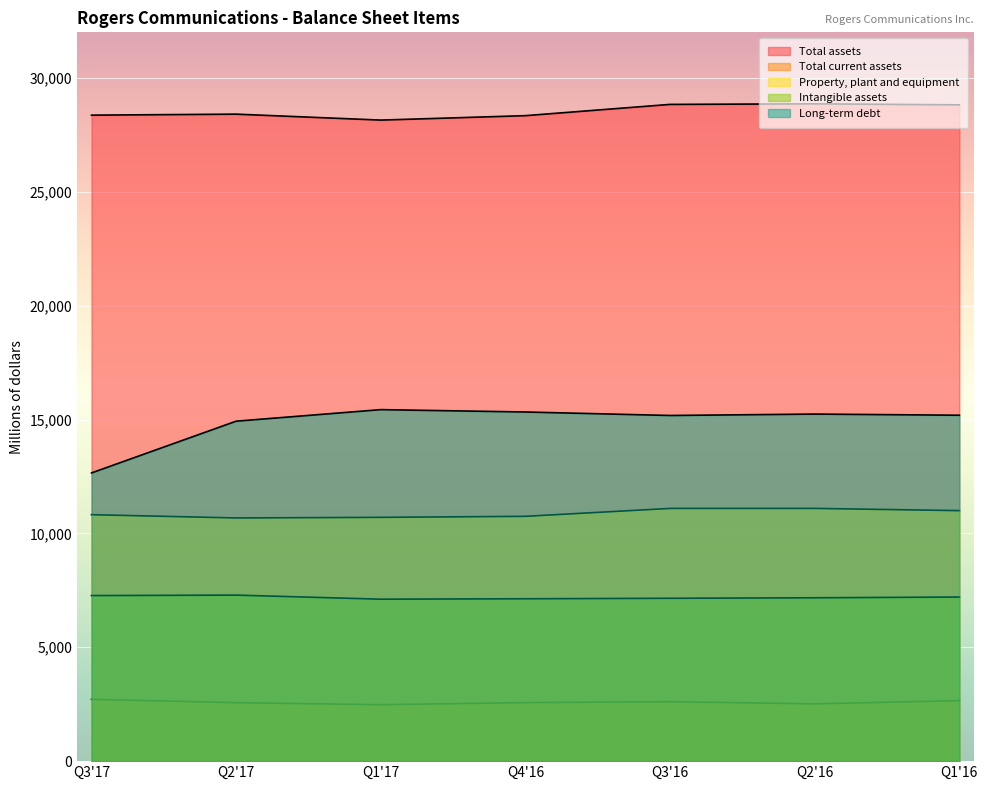

Reading right to left, list all the values displayed in this chart.

Total assets: Q1'16=28817	Q2'16=28861	Q3'16=28836	Q4'16=28342	Q1'17=28147	Q2'17=28408	Q3'17=28364
Total current assets: Q1'16=2657	Q2'16=2515	Q3'16=2610	Q4'16=2570	Q1'17=2478	Q2'17=2567	Q3'17=2714
Property, plant and equipment: Q1'16=10999	Q2'16=11097	Q3'16=11096	Q4'16=10749	Q1'17=10704	Q2'17=10678	Q3'17=10821
Intangible assets: Q1'16=7206	Q2'16=7173	Q3'16=7151	Q4'16=7130	Q1'17=7111	Q2'17=7290	Q3'17=7270
Long-term debt: Q1'16=15188	Q2'16=15239	Q3'16=15177	Q4'16=15330	Q1'17=15434	Q2'17=14927	Q3'17=12655